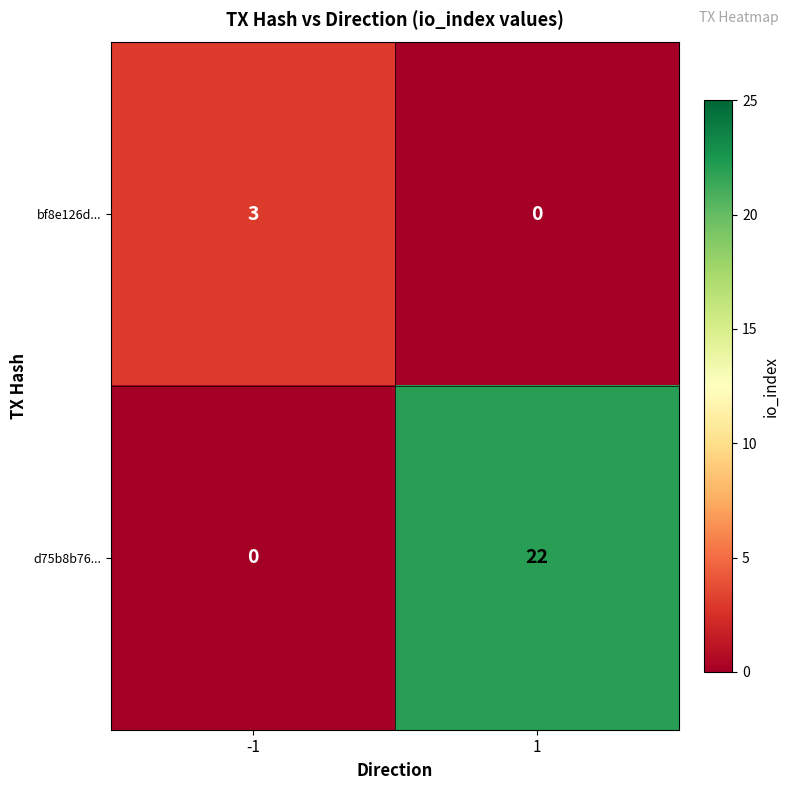

How many distinct data groups are displayed?

2